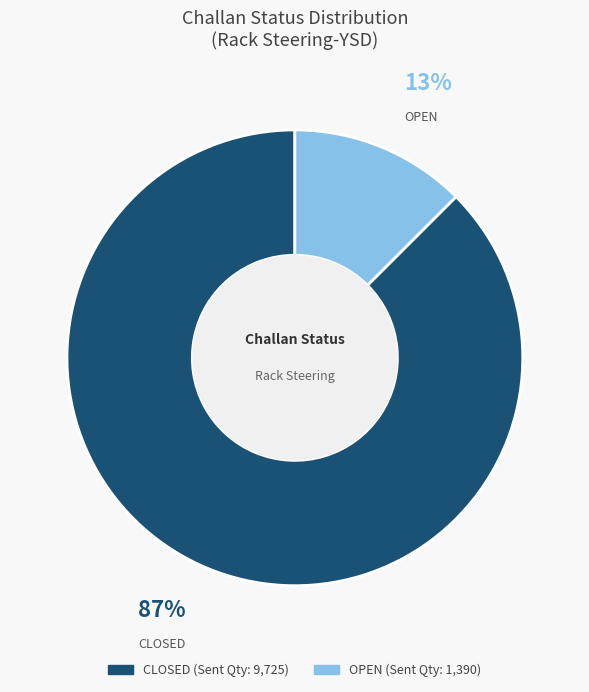

The OPEN slice represents 1% of the pie. True or false?

False